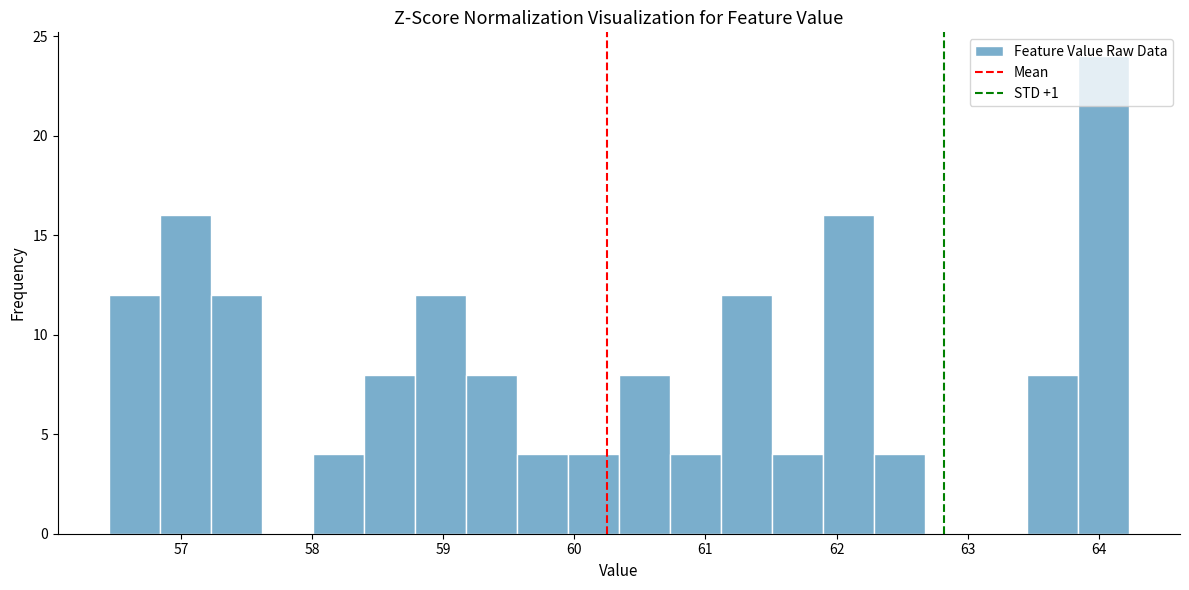

Around what value on the x-axis is the tallest bar? Give the approximate position of its centre, as read against the axis.

64.0